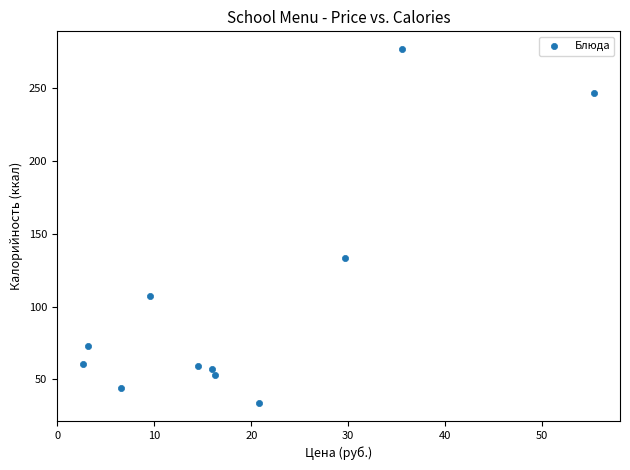

What is the range of X values (max minus min)?

52.8